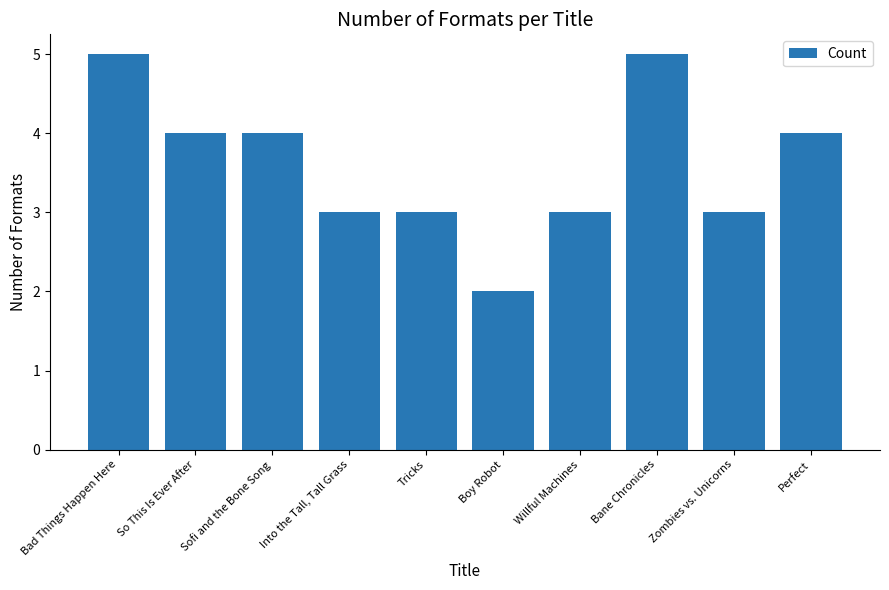

The value at Willful Machines is 3. True or false?

True